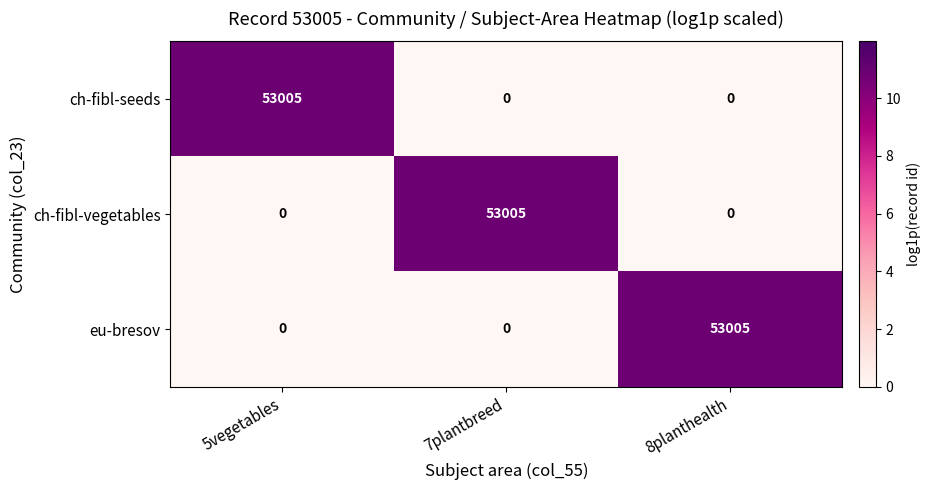

Is it true that ch-fibl-vegetables equals 53005 at 7plantbreed?

True